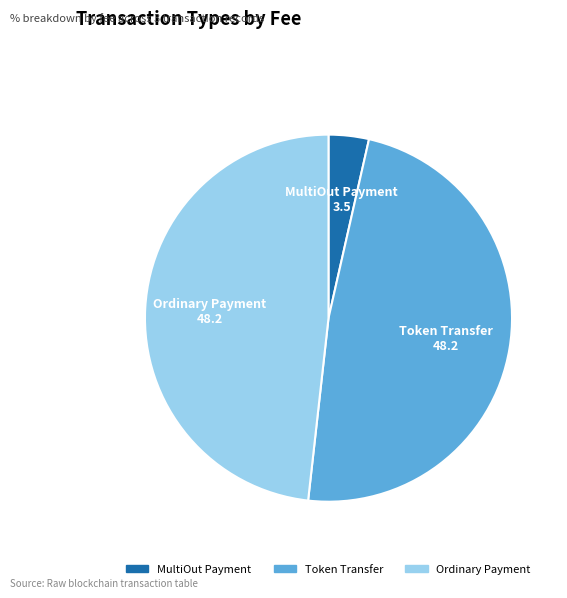

Which slice is the smallest?

MultiOut Payment